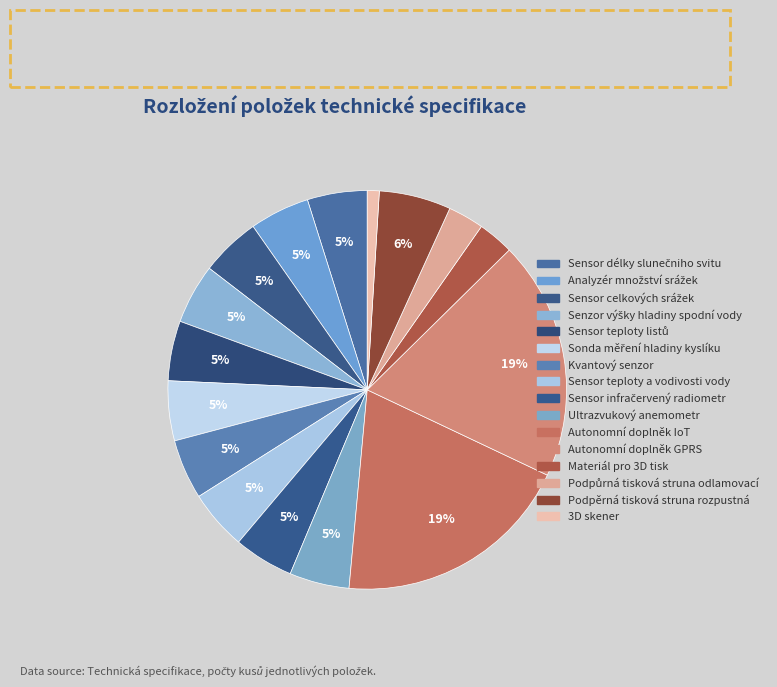

Does 3D skener account for over 50% of the chart?

No